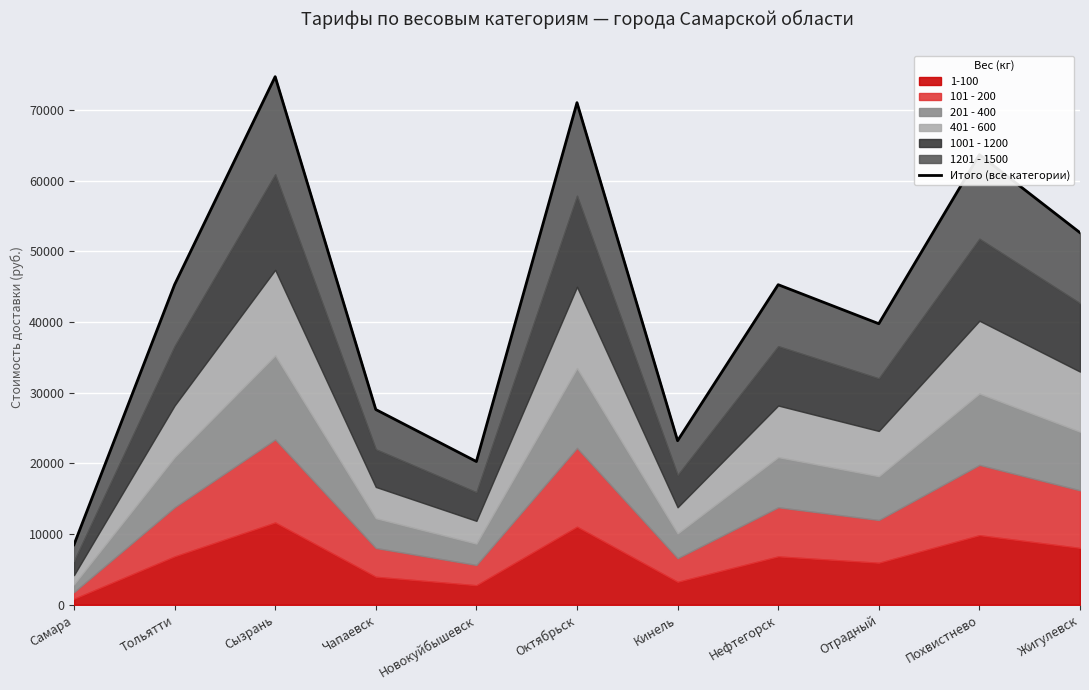

At which category does the data reach its first local peak?

Сызрань